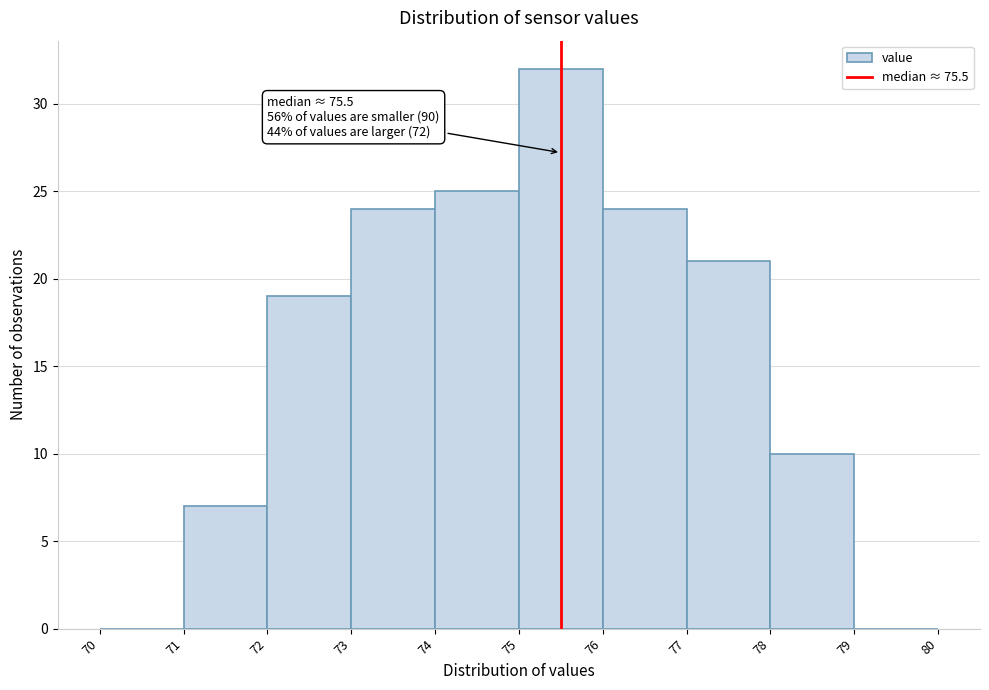

Which range on the x-axis has the tallest bar?

75 to 76